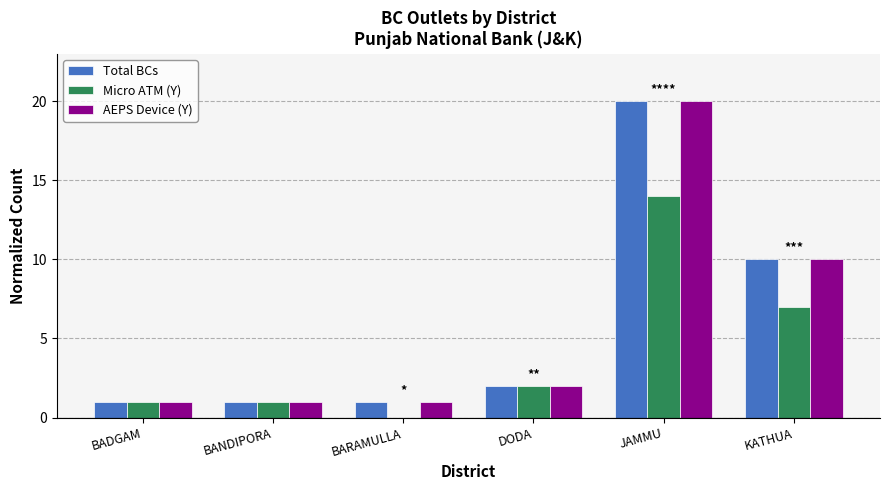

Is the value of Micro ATM (Y) at JAMMU greater than the value of AEPS Device (Y) at JAMMU?

No